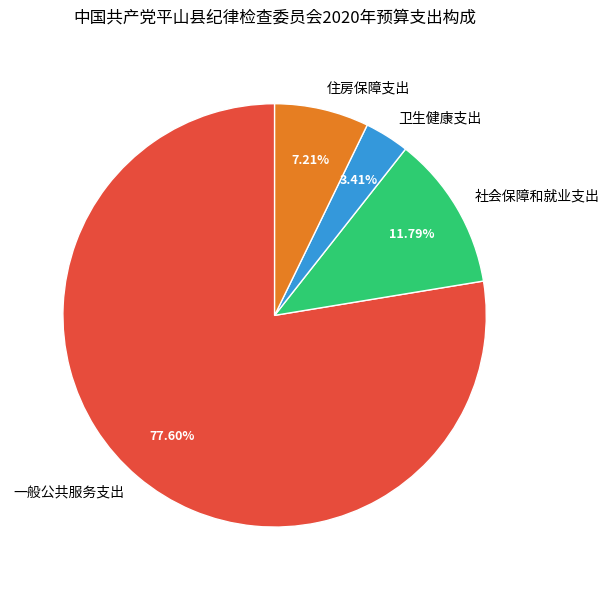

What is the ratio of the value at 住房保障支出 to the value at 卫生健康支出?

2.1